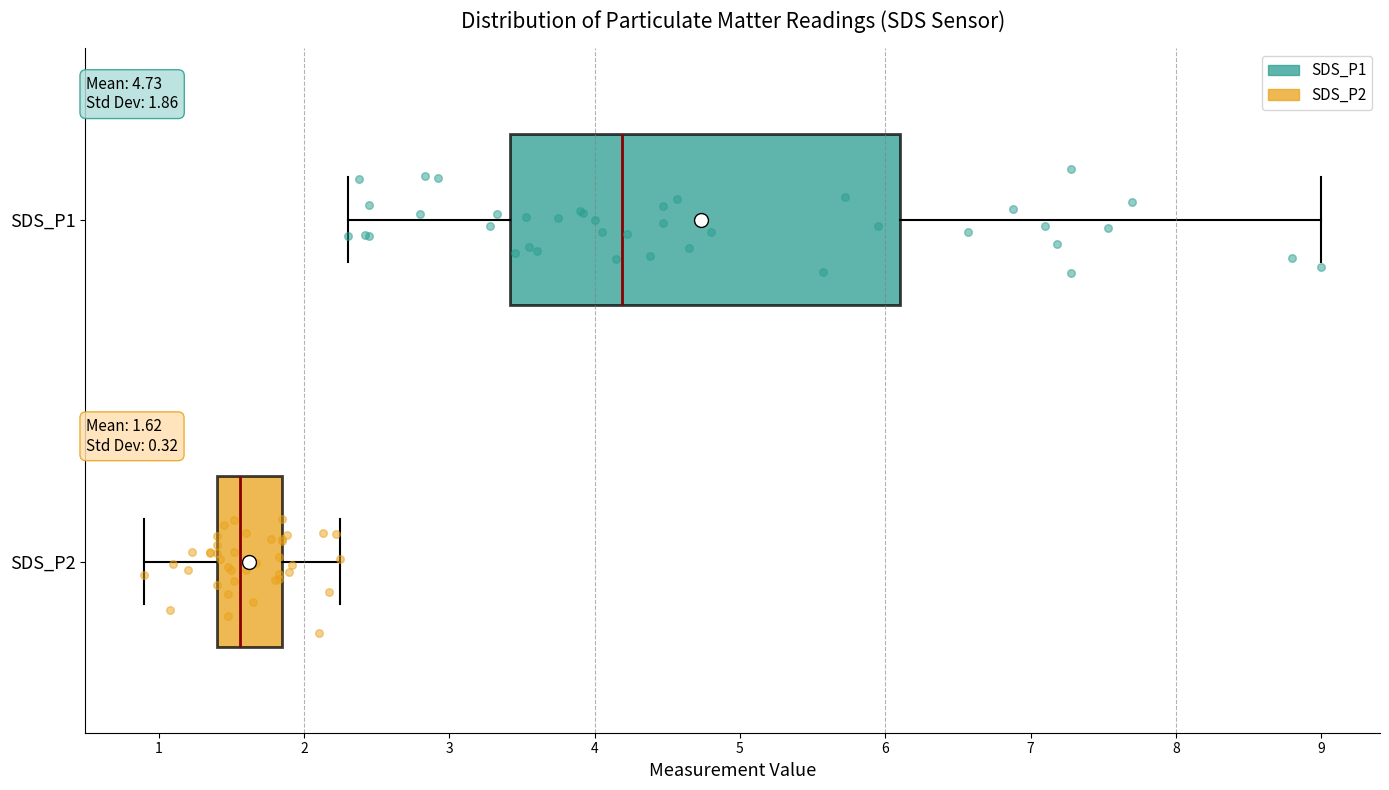

Which box has the furthest to the left median line?

SDS_P2